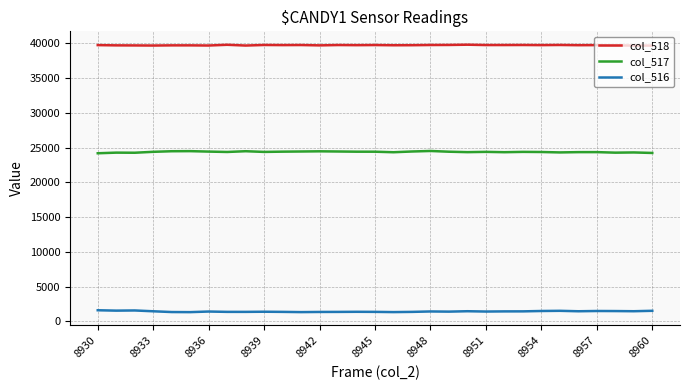

True or false: col_517 and col_516 intersect in this chart.

False